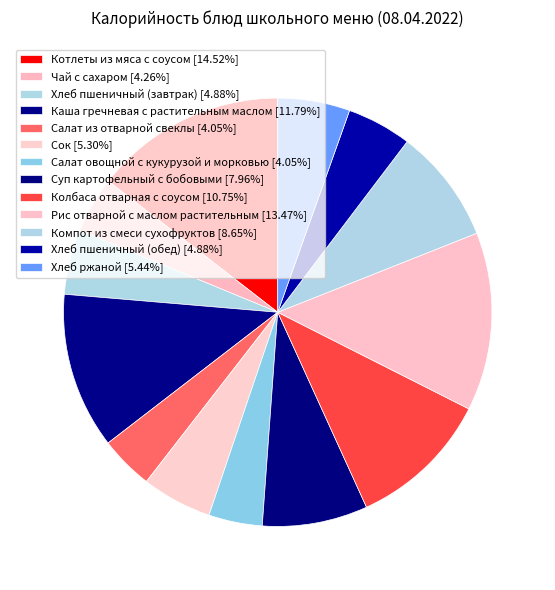

What is the change in value from Каша гречневая с растительным маслом to Хлеб ржаной?

-91